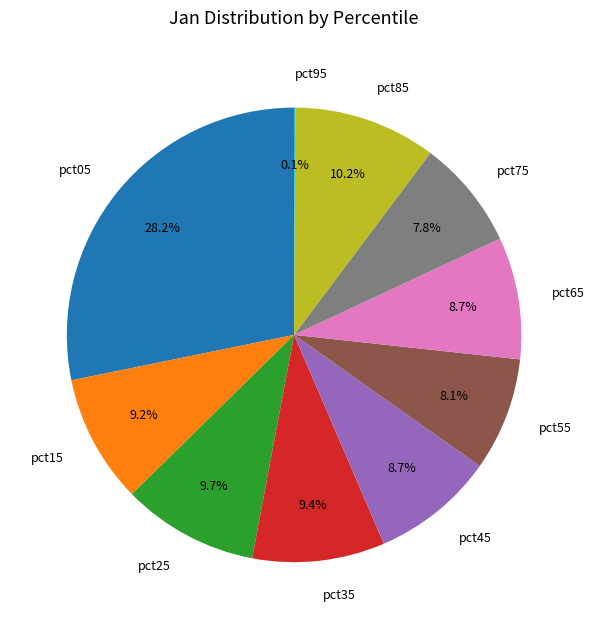

Is pct65 the majority of the pie?

No